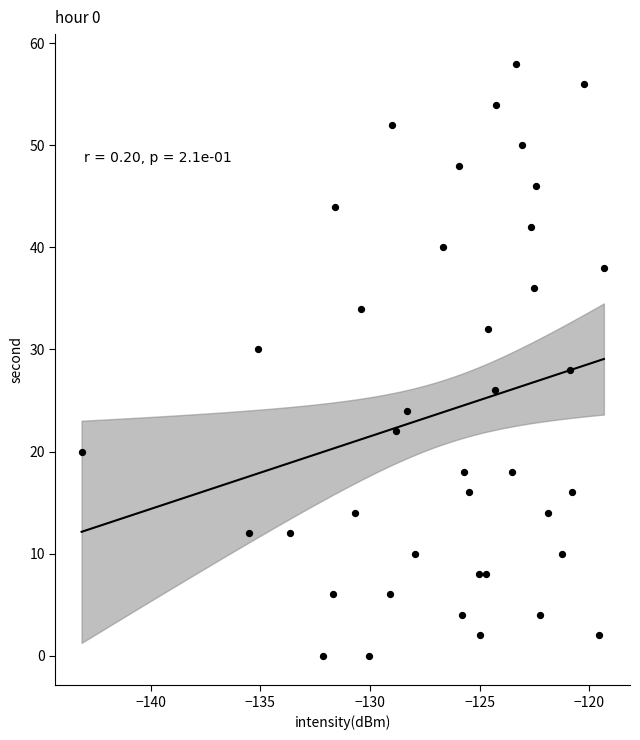

What is the range of Y values (max minus min)?

58